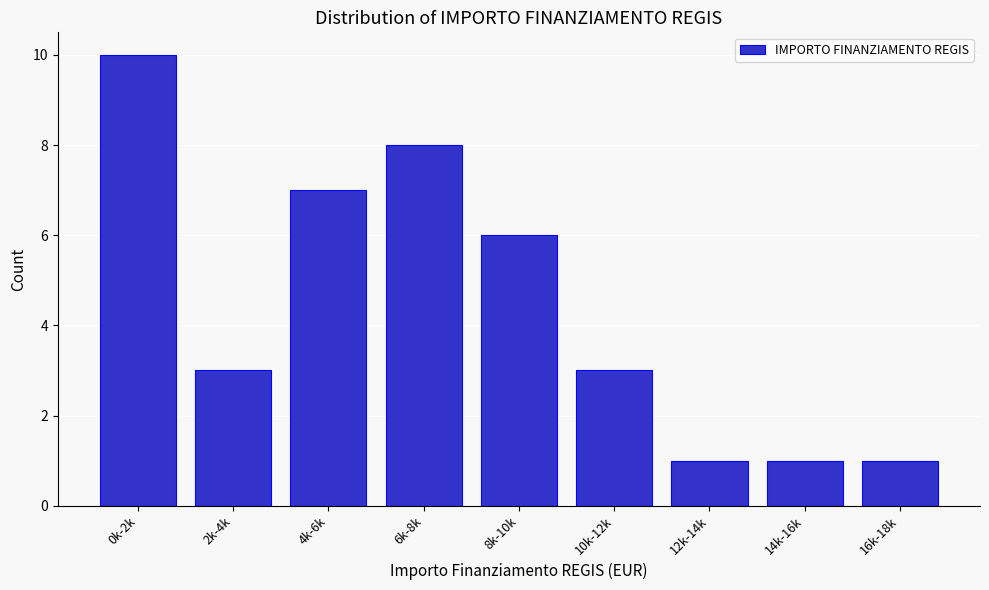

Reading left to right, what are all the values shown in this chart?

0k-2k=10	2k-4k=3	4k-6k=7	6k-8k=8	8k-10k=6	10k-12k=3	12k-14k=1	14k-16k=1	16k-18k=1